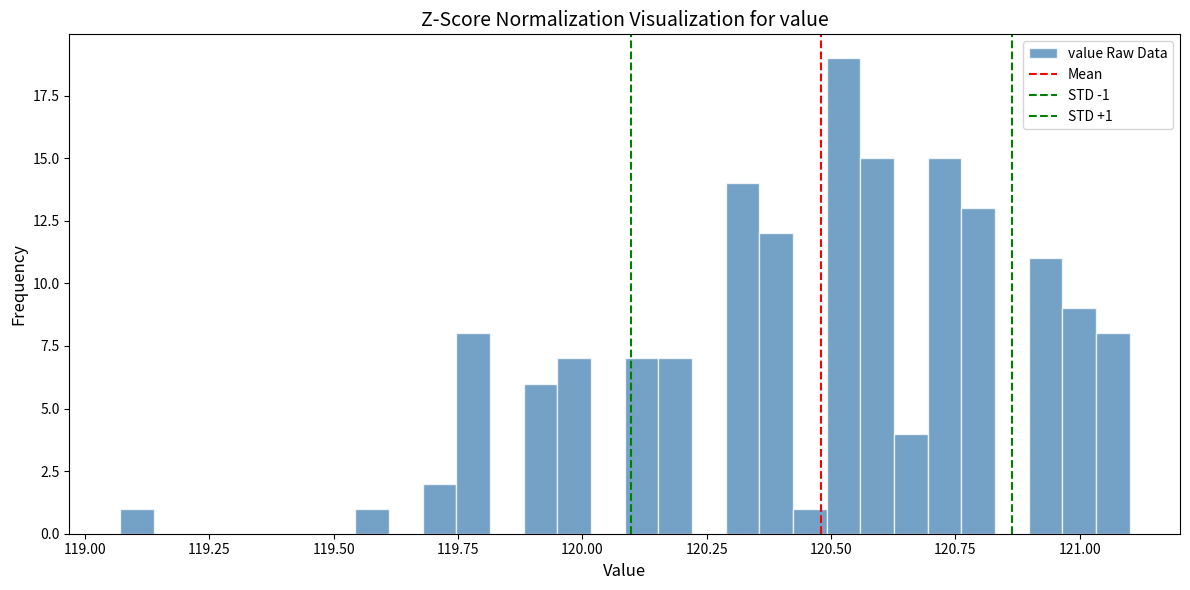

Read against the x-axis, roughly where is the centre of the tallest bar?

120.50